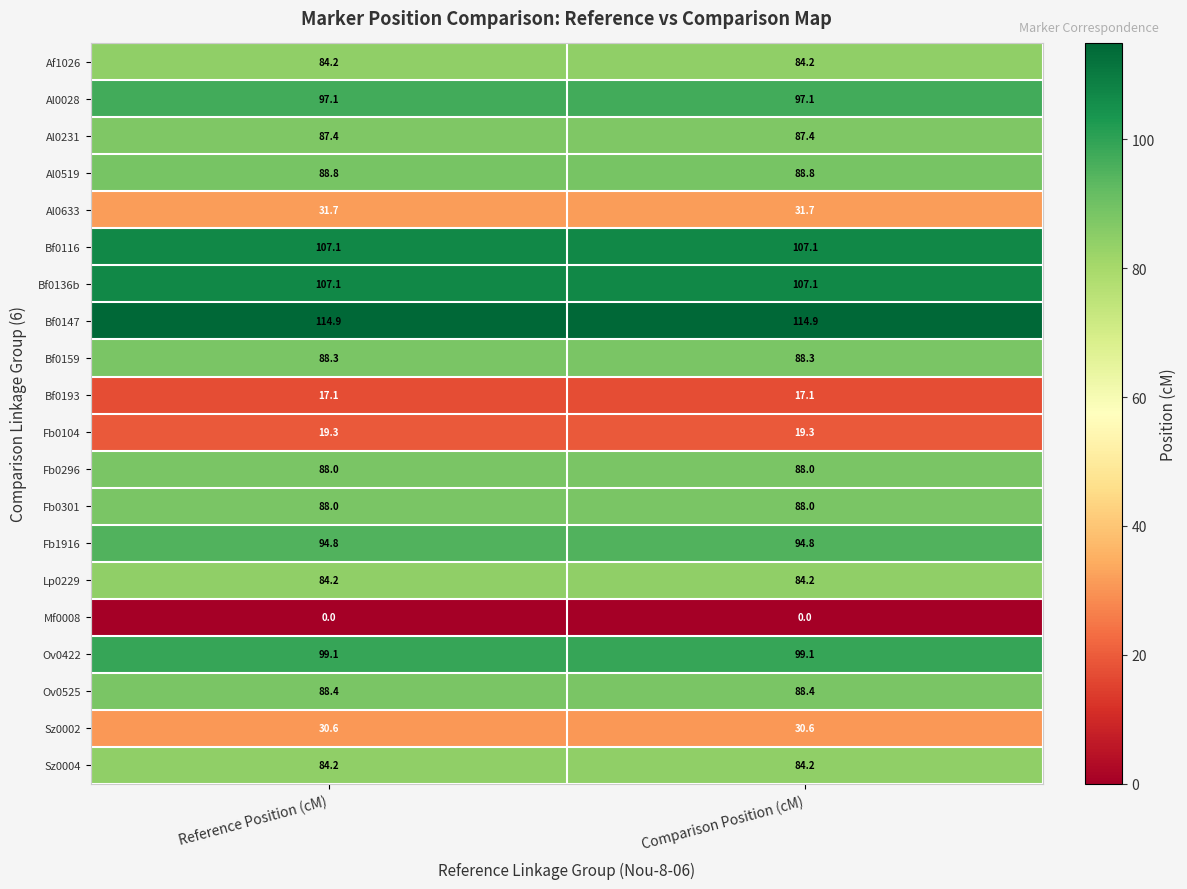

What is the sum of all Fb0104 values?

38.6